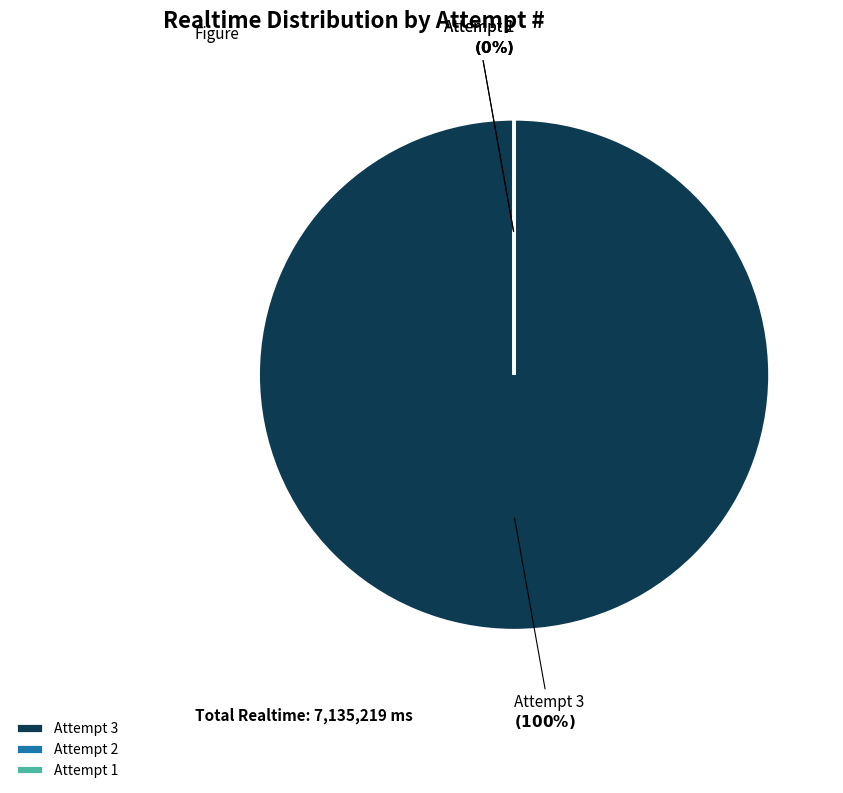

What is the largest slice in the pie chart?

Attempt 3